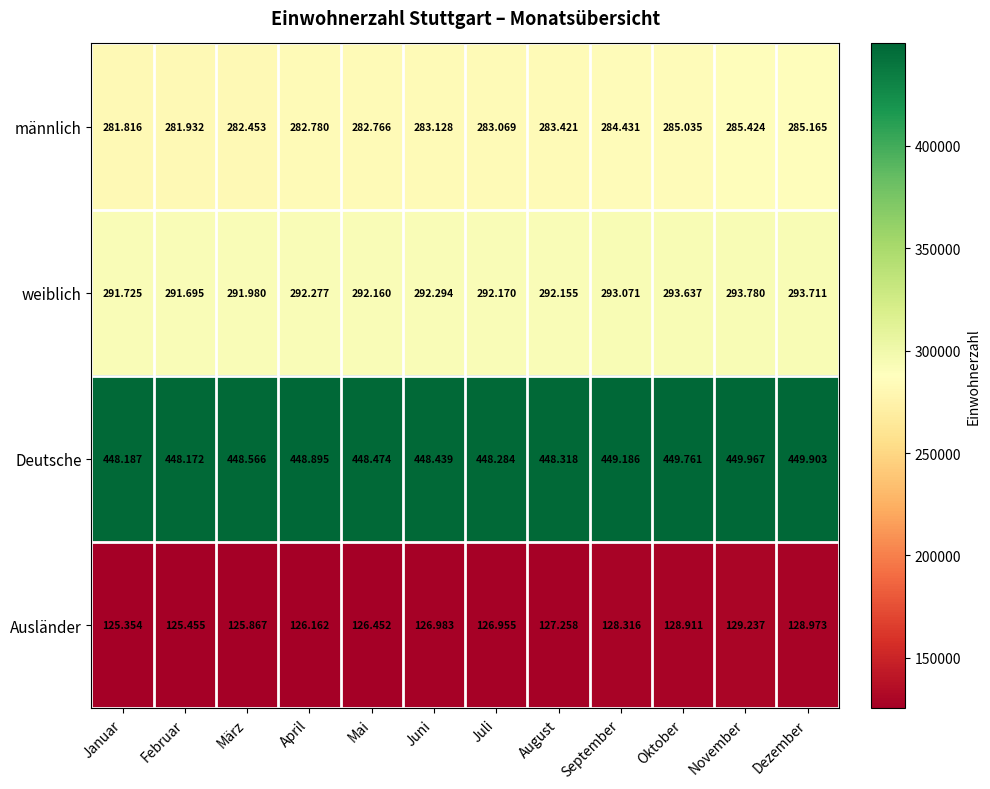

What is the maximum value shown in the chart?

449967